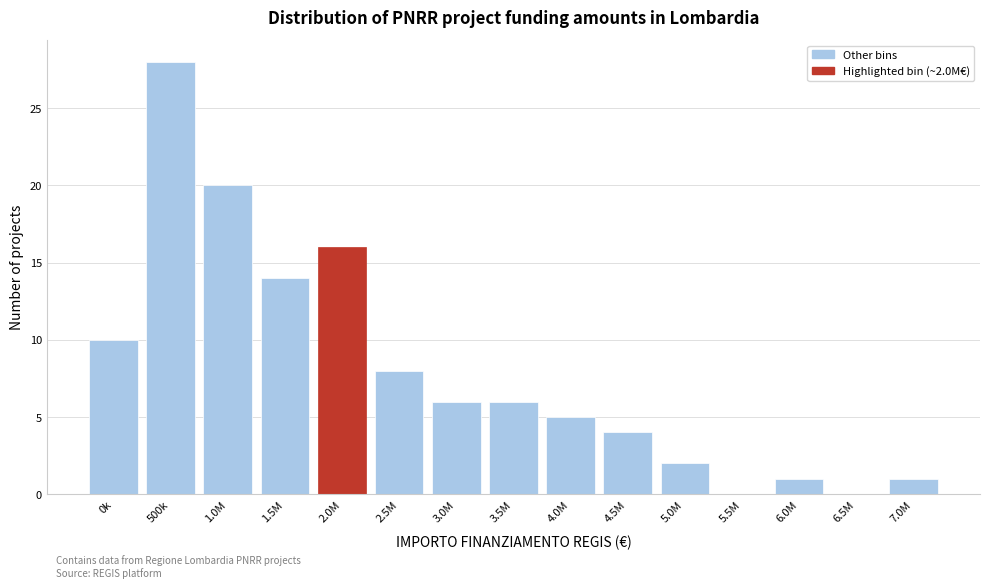

Reading right to left, what are all the values shown in this chart?

7.0M=1	6.5M=0	6.0M=1	5.5M=0	5.0M=2	4.5M=4	4.0M=5	3.5M=6	3.0M=6	2.5M=8	2.0M=16	1.5M=14	1.0M=20	500k=28	0k=10